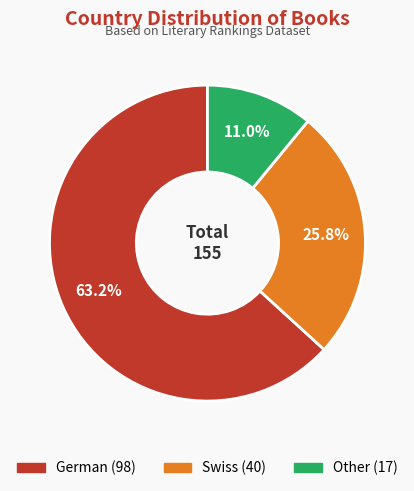

How many slices are in this pie chart?

3